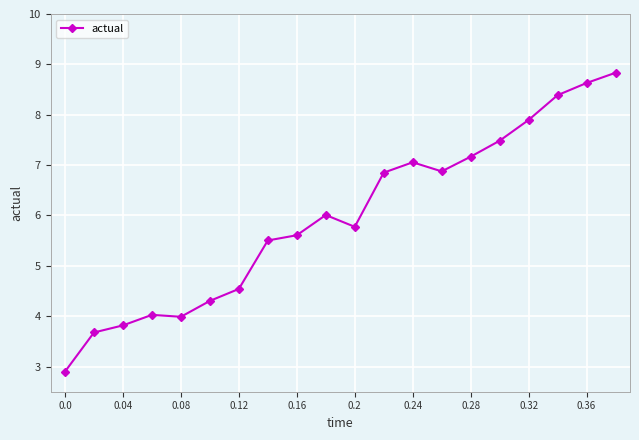

Does the chart display data point markers on the line(s)?

Yes